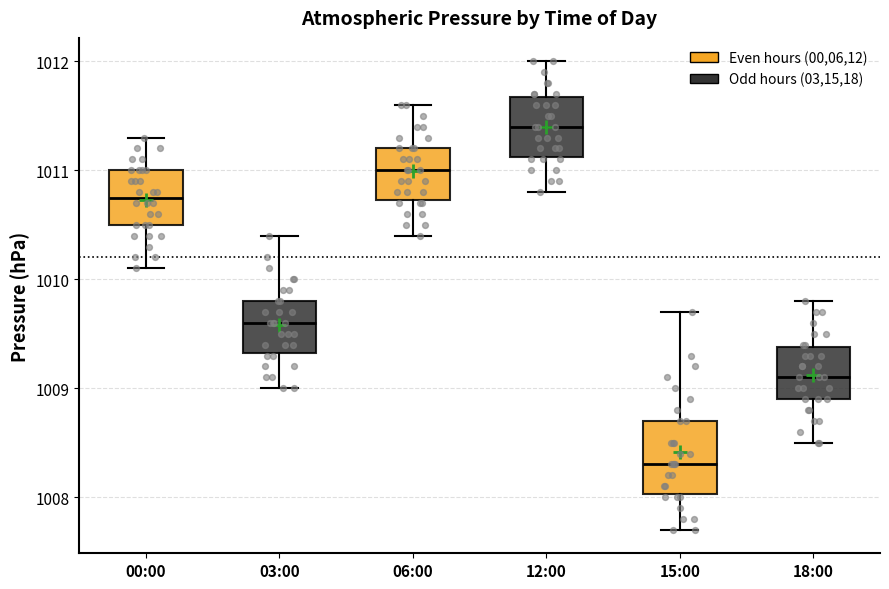

Comparing the boxes themselves (not the whiskers), which one is the tallest?

15:00